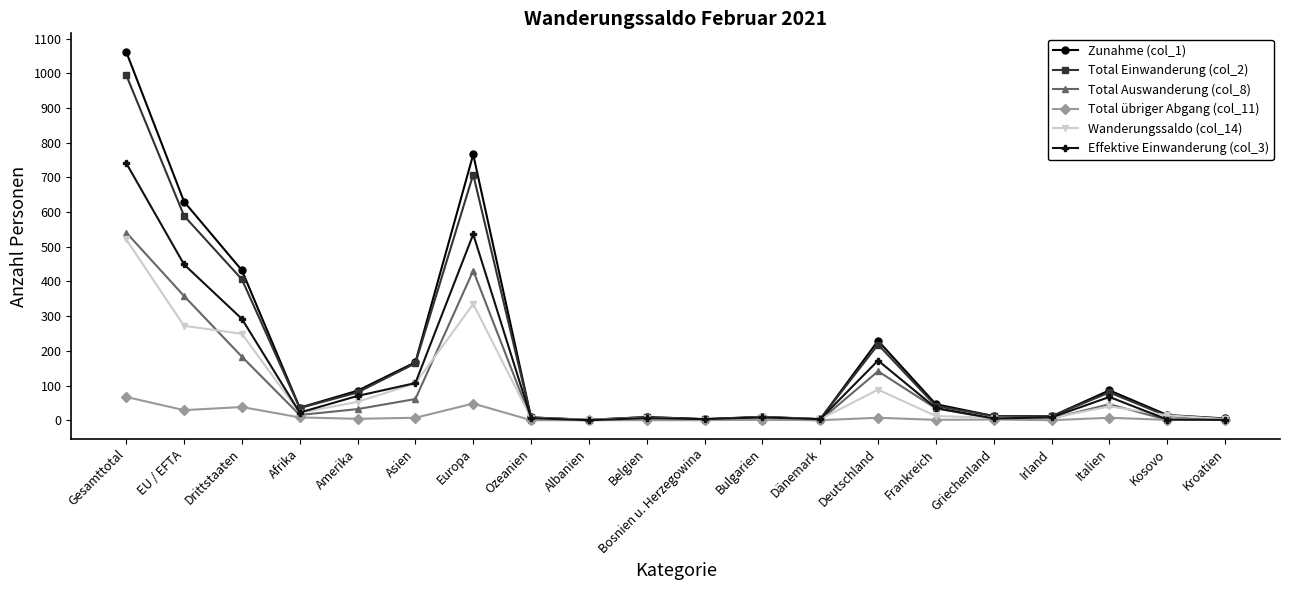

At which label does Total Einwanderung (col_2) reach its peak?

Gesamttotal